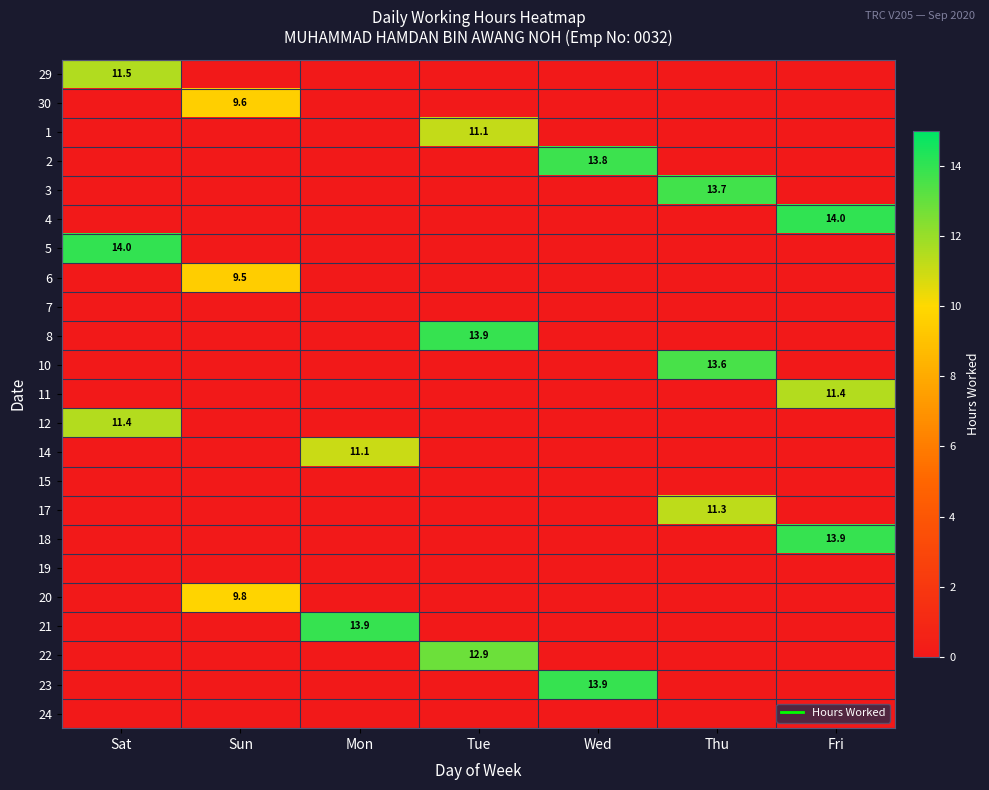

Which has a higher value, Tue or Thu?

Tue